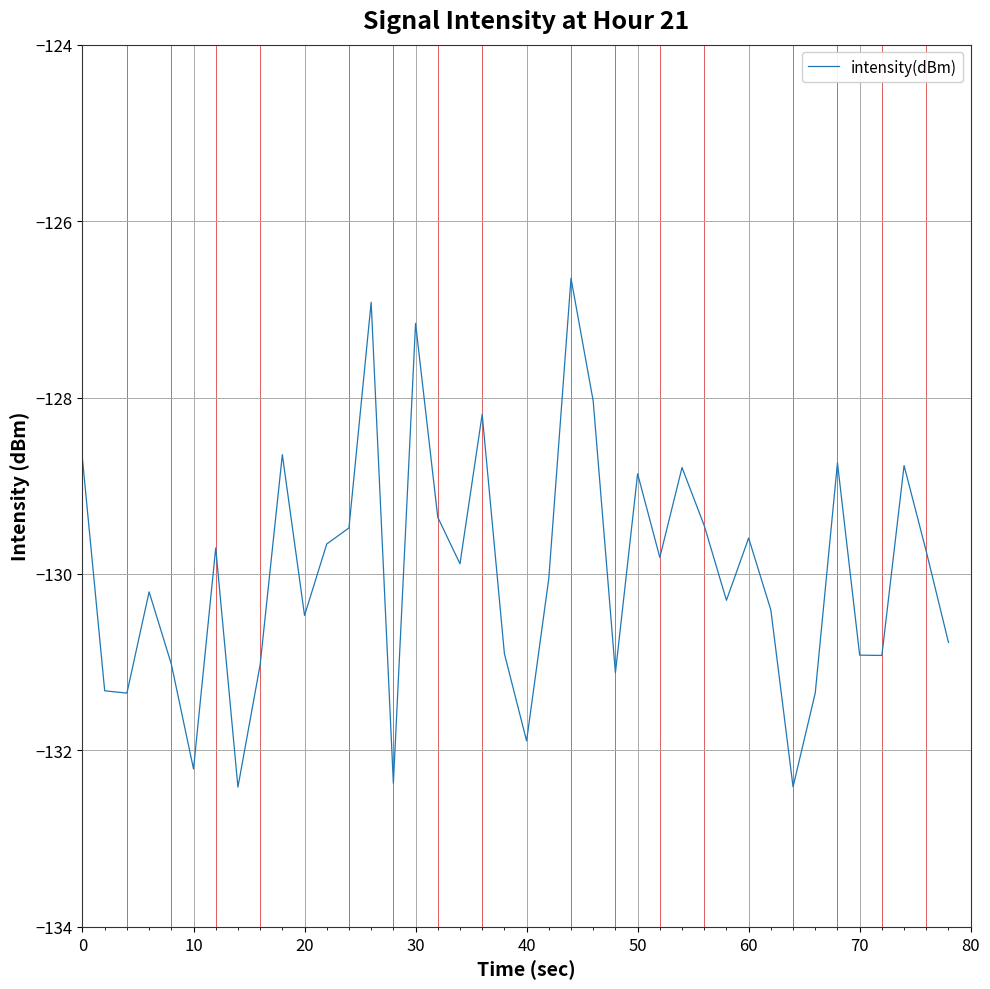

What is the smallest value displayed?

-132.4